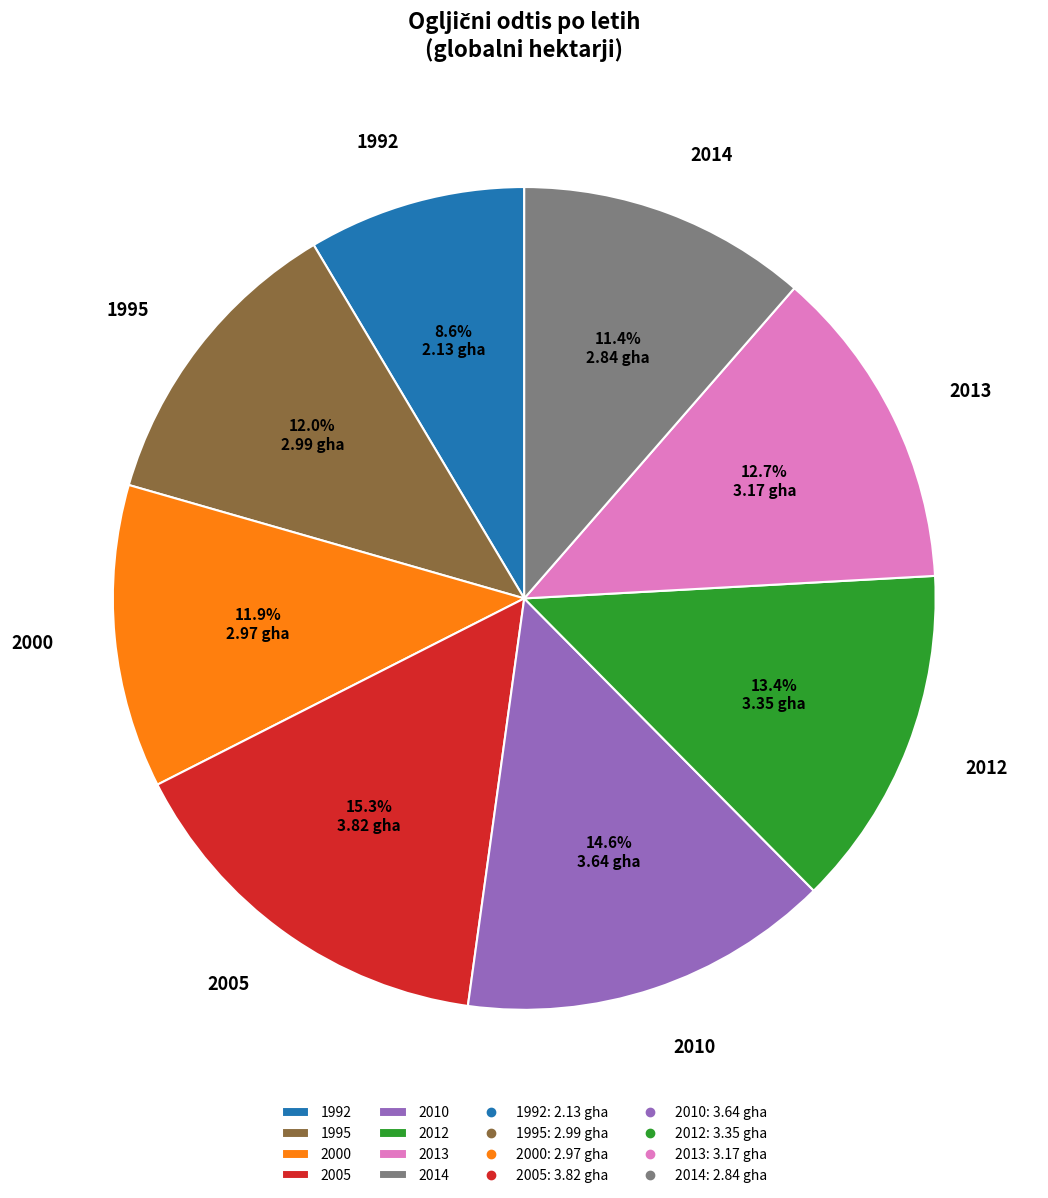

The 2012 slice represents 28% of the pie. True or false?

False